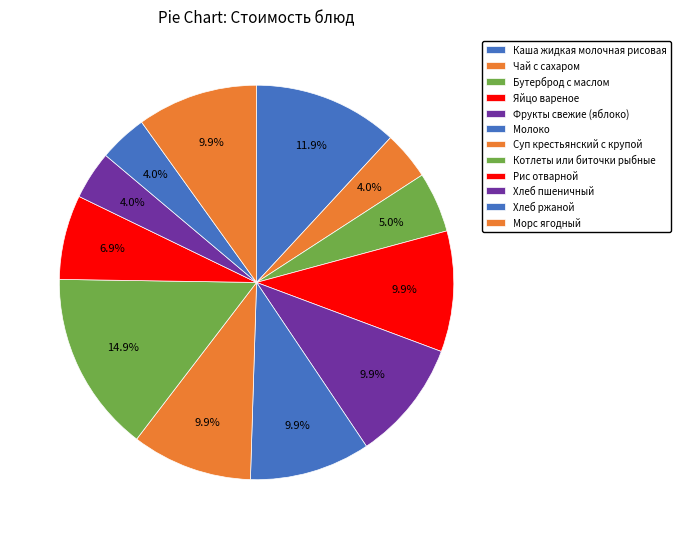

True or false: Яйцо вареное accounts for 23% of the total.

False